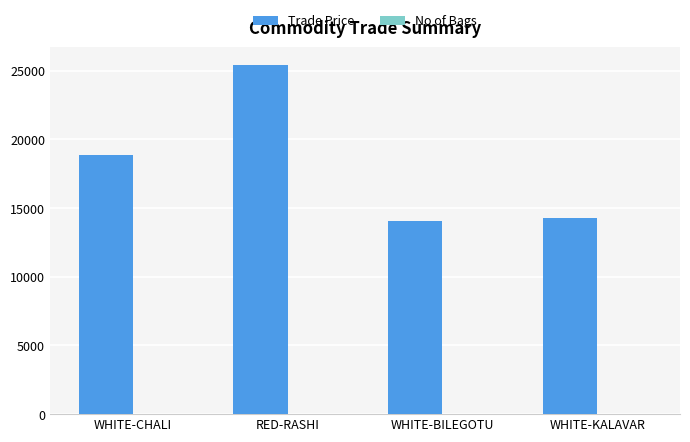

At which category does the chart reach its peak across all series?

RED-RASHI